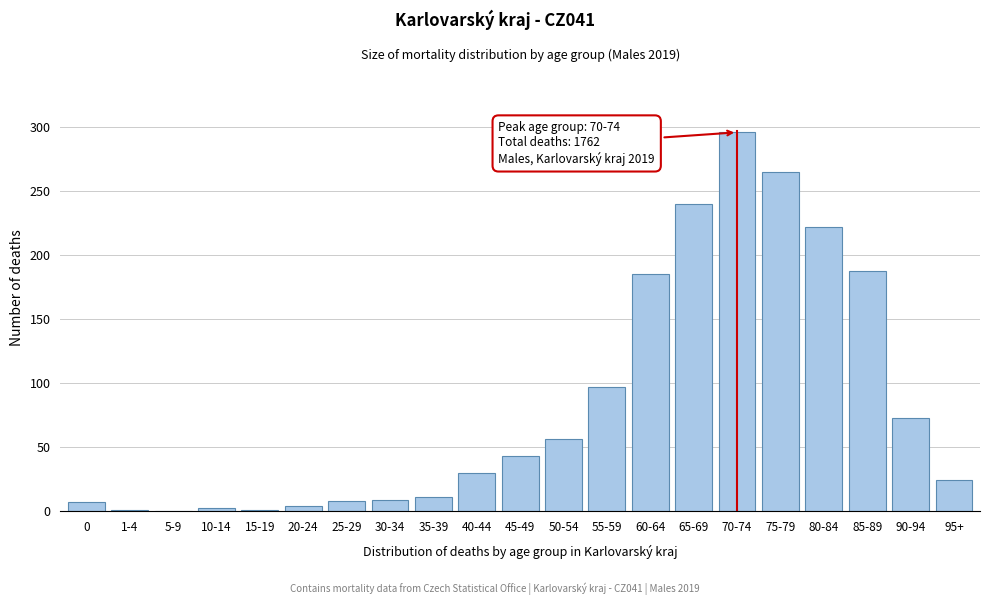

Which label corresponds to the largest value in the chart?

70-74